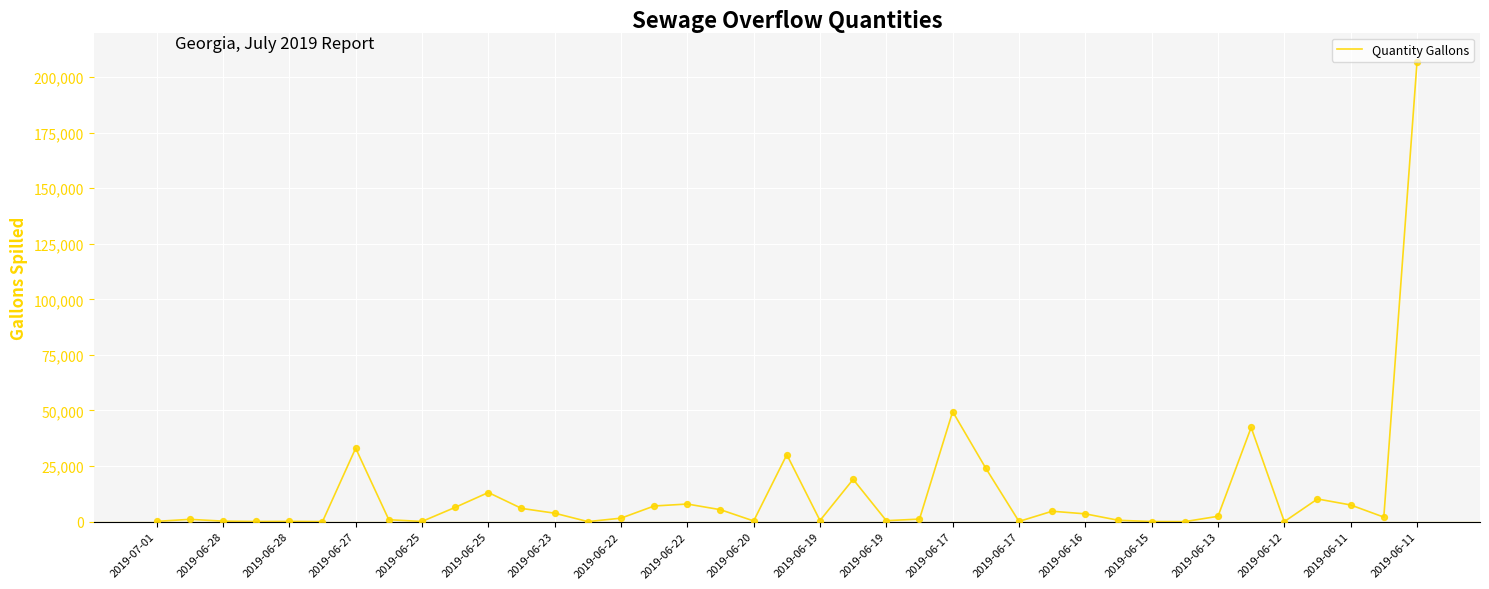

What is the greatest value displayed?

206550